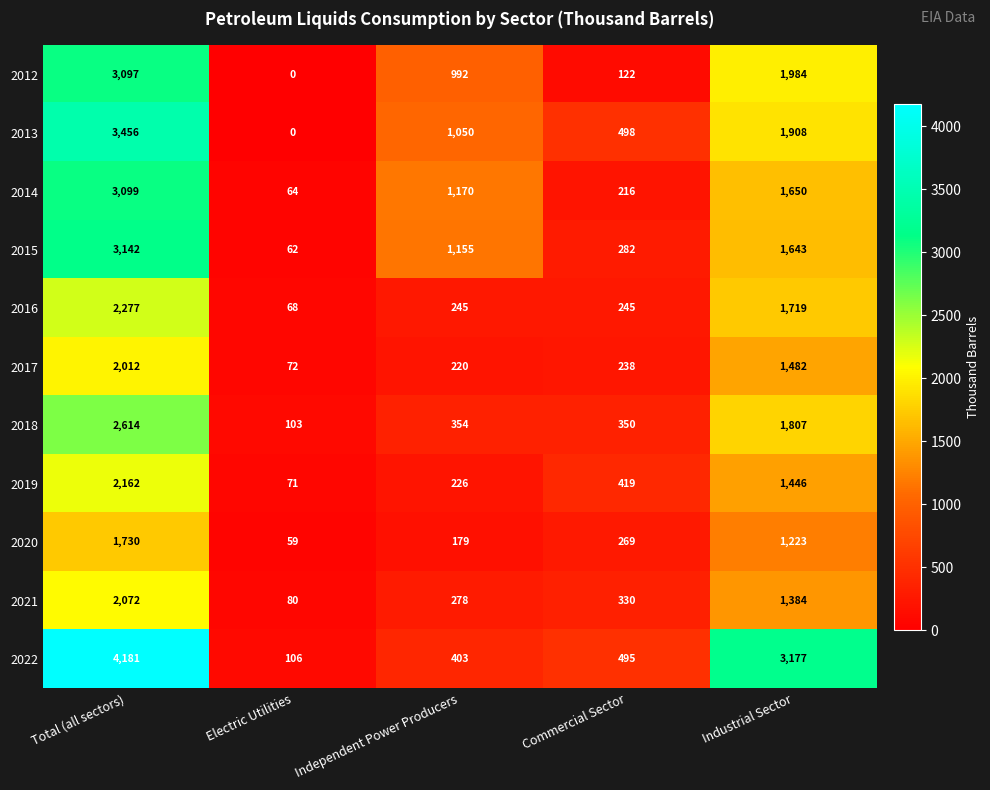

What is the sum of the 2021 values at Industrial Sector and Independent Power Producers?

1662